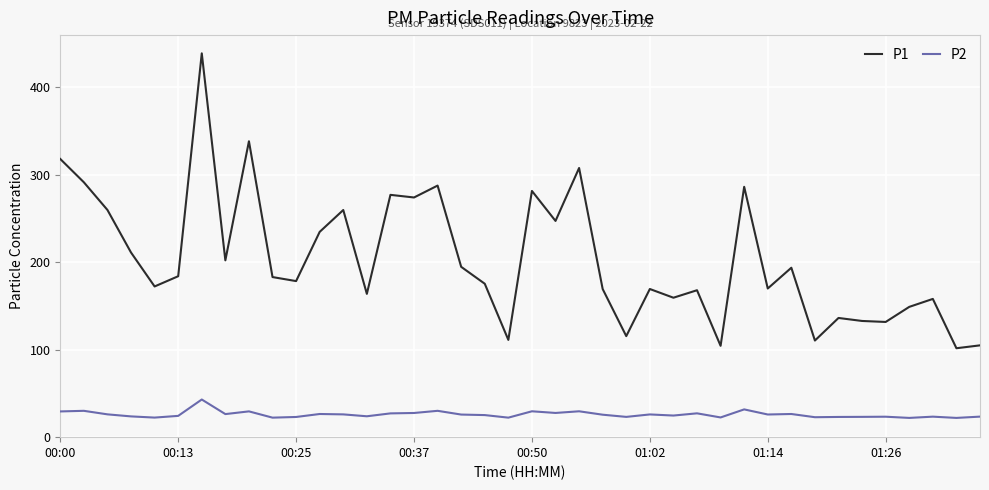

What is the greatest value displayed?

438.7